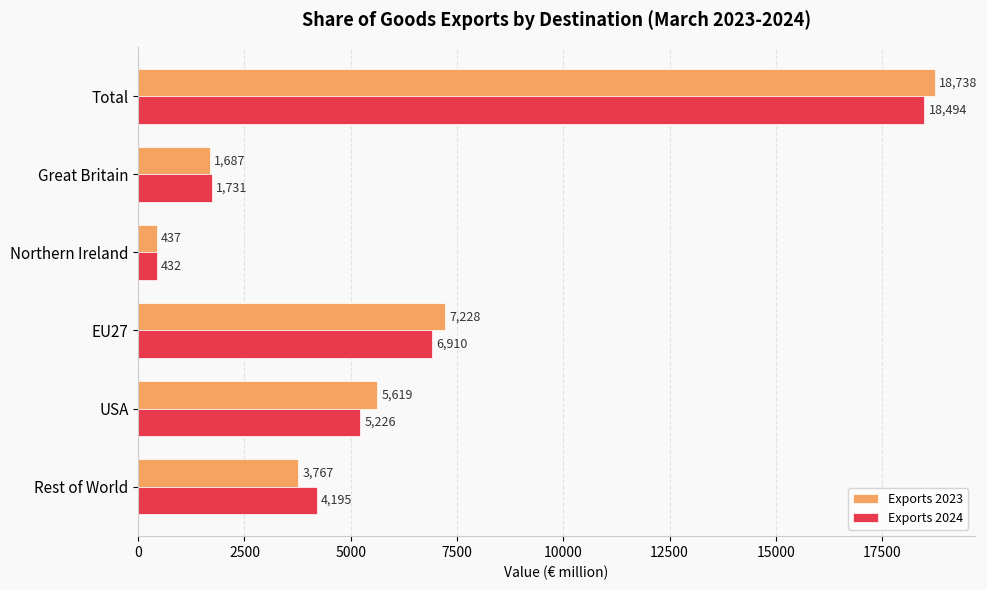

At Great Britain, list the series in order from largest to smallest.

Exports 2024, Exports 2023